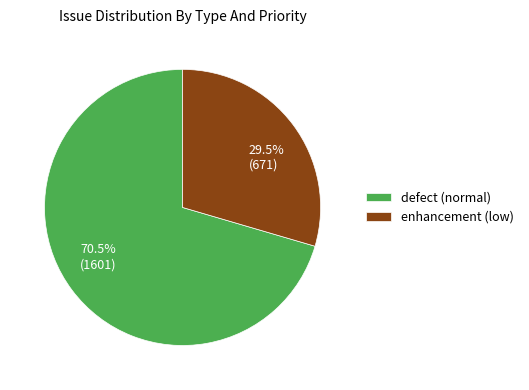

Is the sum of defect (normal) and enhancement (low) greater than half?

Yes